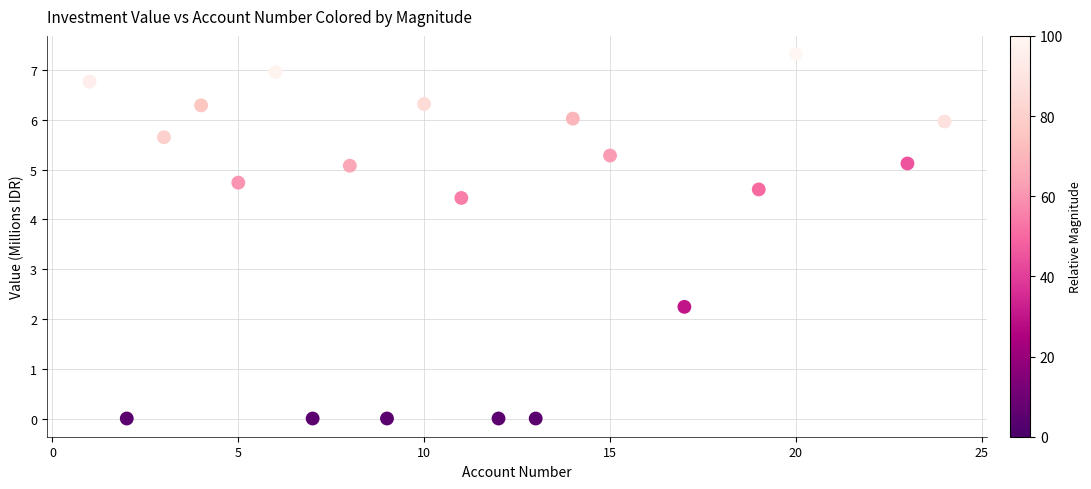

What is the range of X values (max minus min)?

23.0